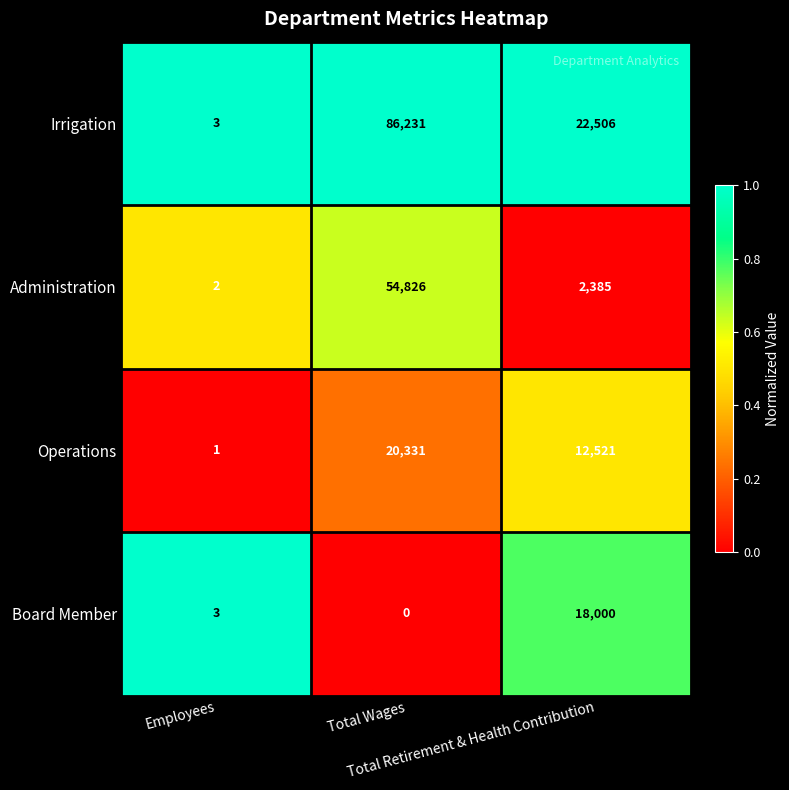

Which series has the widest spread of values?

Irrigation